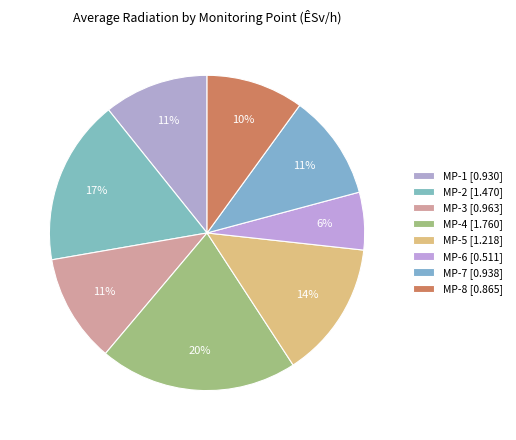

How many slices are in this pie chart?

8